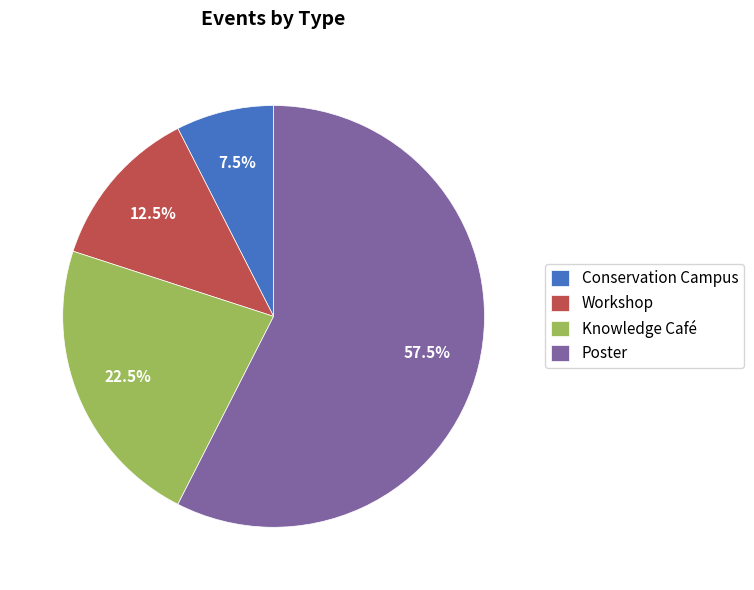

What is the largest slice in the pie chart?

Poster